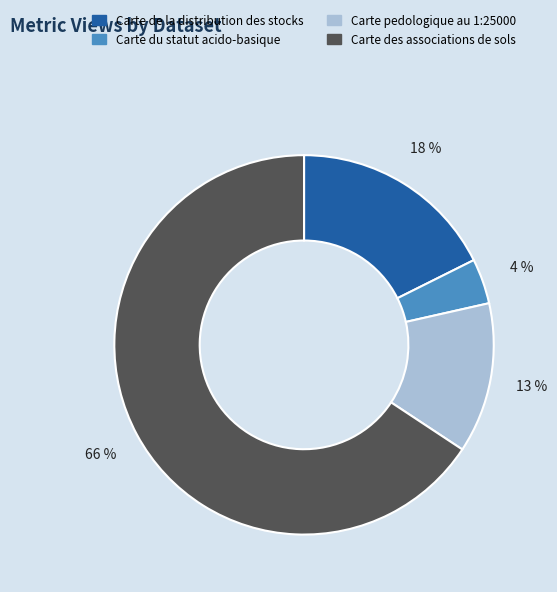

What is the ratio of the value at Carte pedologique au 1:25000 to the value at Carte de la distribution des stocks?

0.7